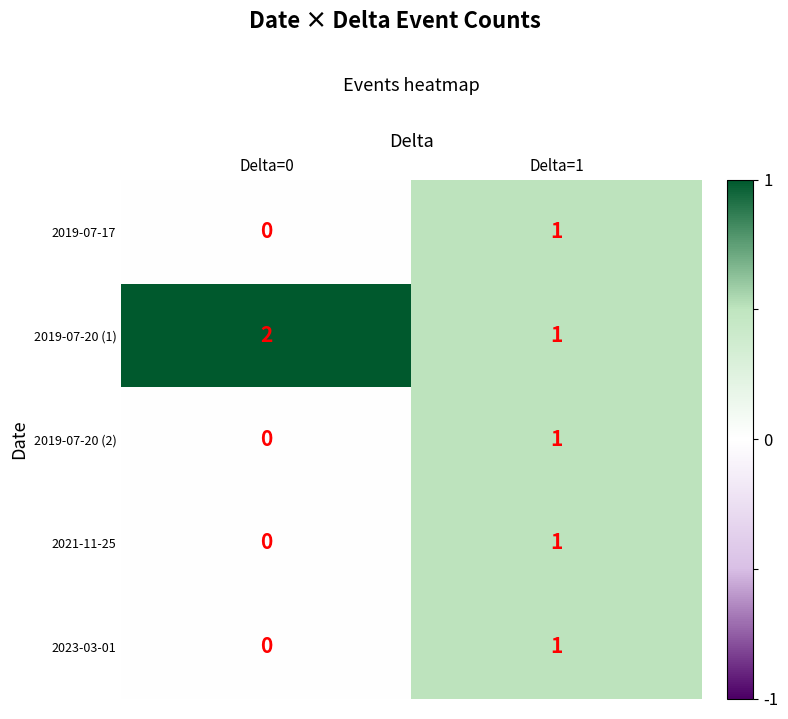

Reading left to right, what are all the values shown in this chart?

2019-07-17: Delta=0=0	Delta=1=1
2019-07-20 (1): Delta=0=2	Delta=1=1
2019-07-20 (2): Delta=0=0	Delta=1=1
2021-11-25: Delta=0=0	Delta=1=1
2023-03-01: Delta=0=0	Delta=1=1